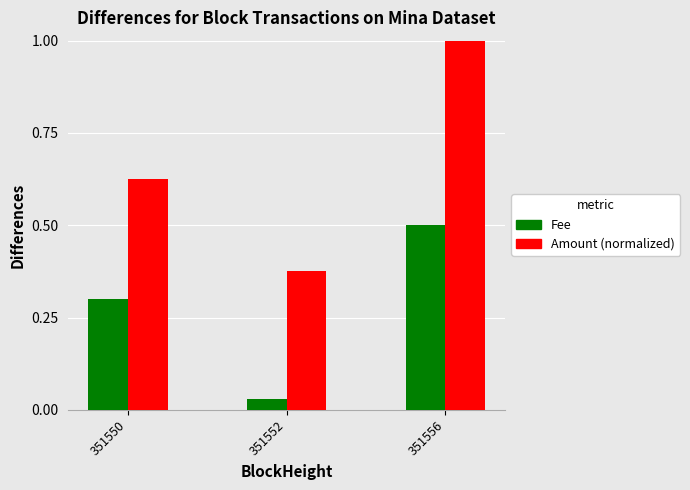

What is the value of the Amount (normalized) bar at the 3rd from the left?

1.0